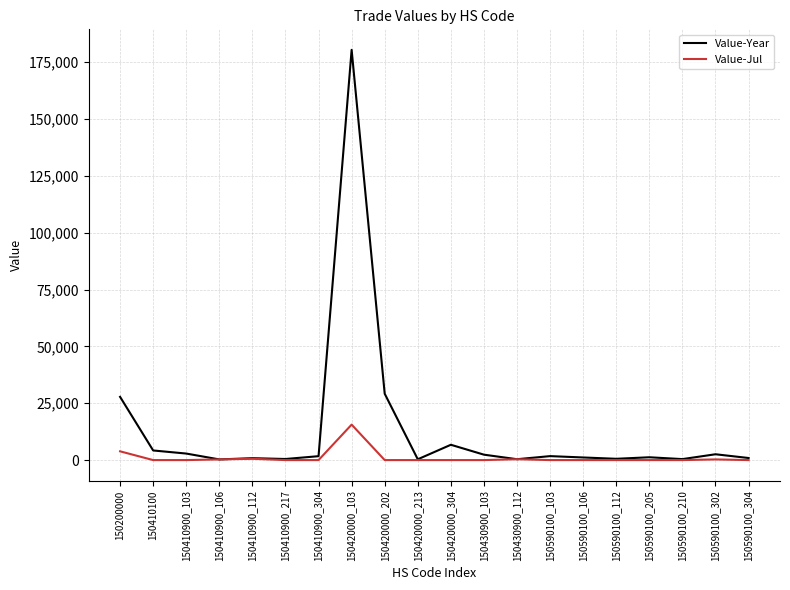

At which category does the chart reach its peak across all series?

150420000_103